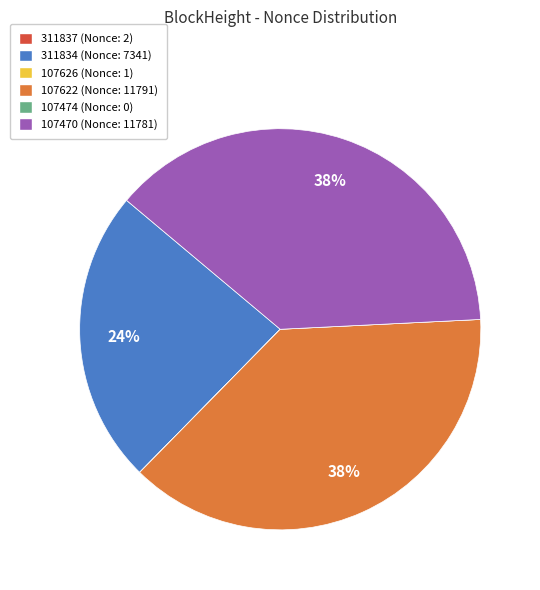

Does 107622 (Nonce: 11791) represent more than half of the total?

No